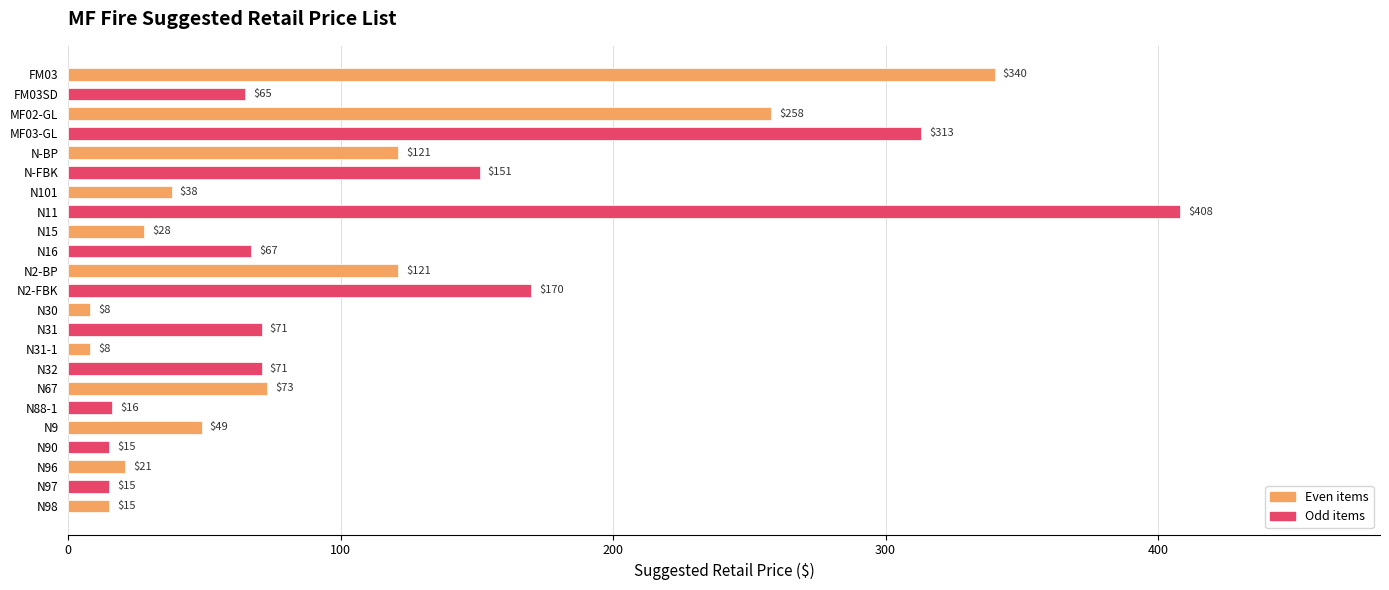

What is the smallest value displayed?

8